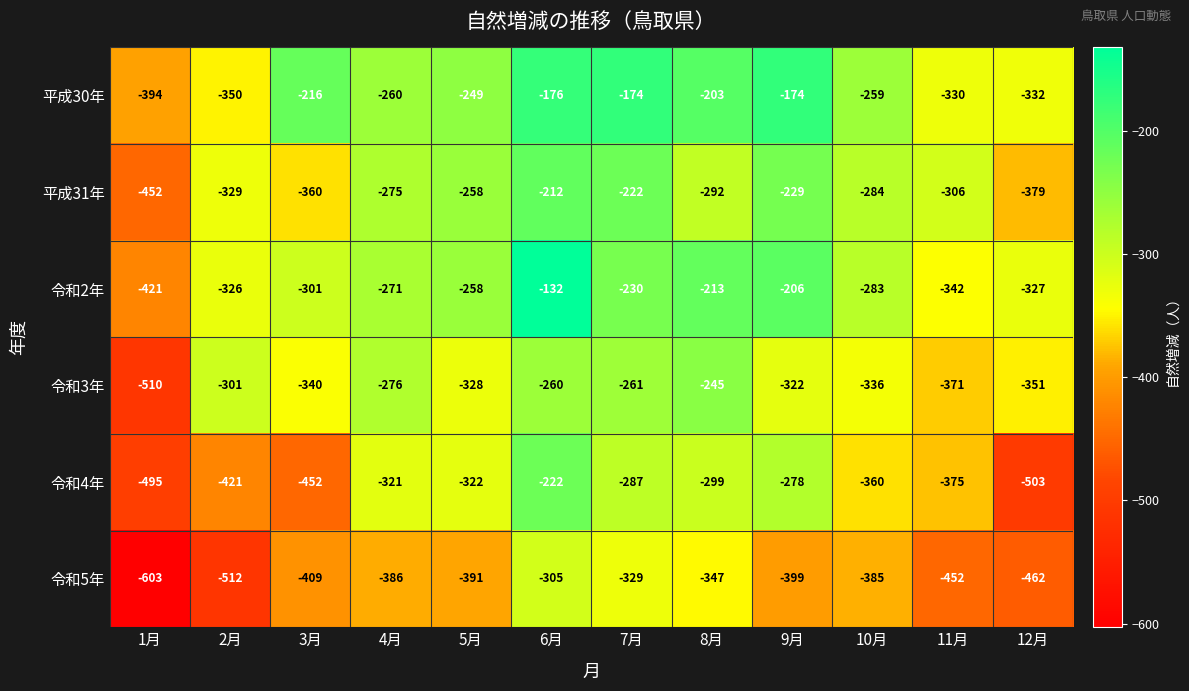

What is the difference between the 令和5年 values at 2月 and 9月?

113